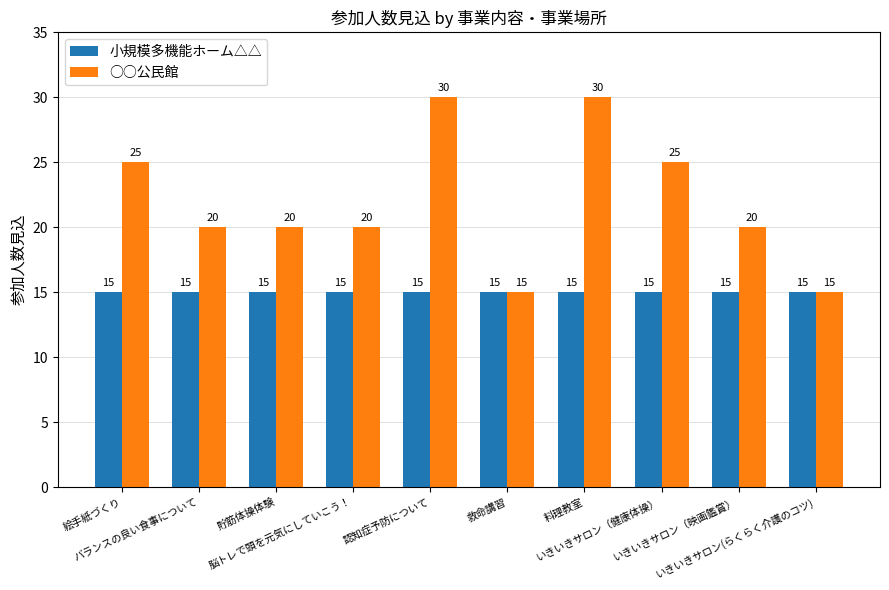

Does the chart contain stacked bars?

No